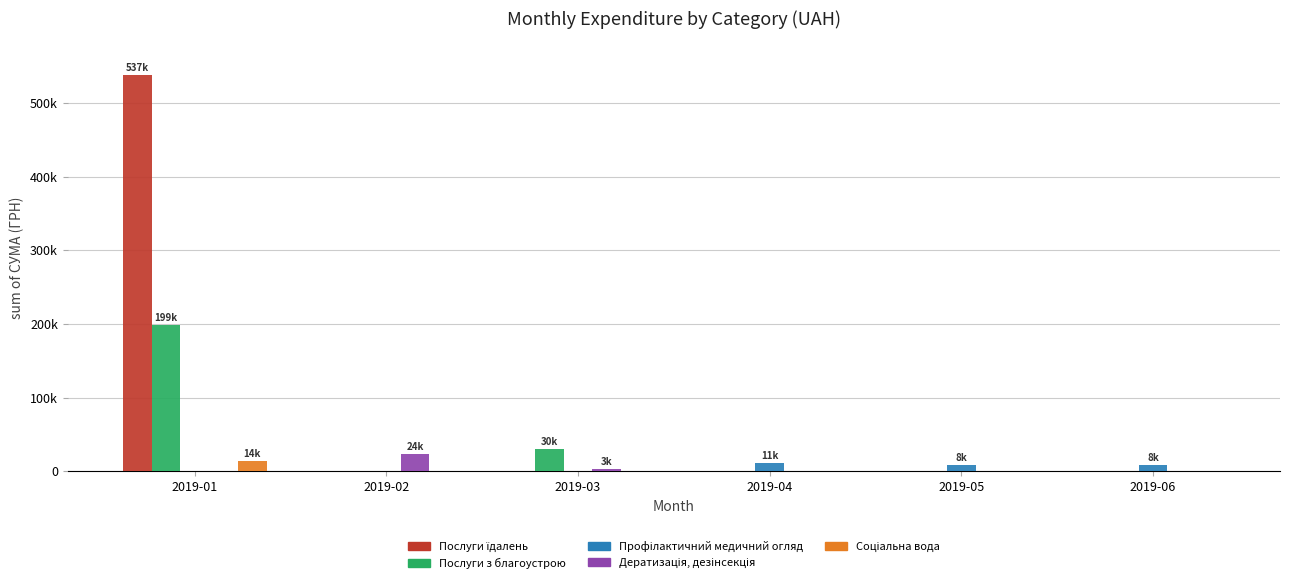

Are the bars horizontal?

No